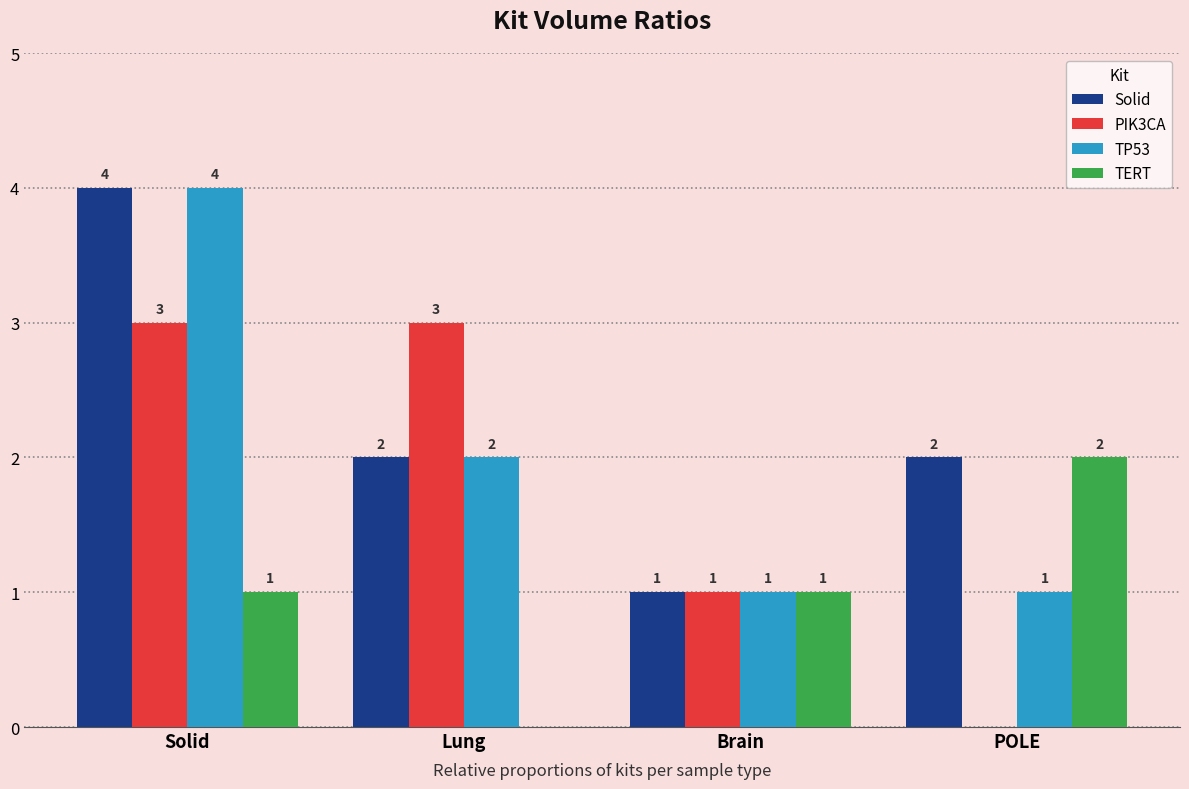

At which label is PIK3CA closest to 1?

Brain